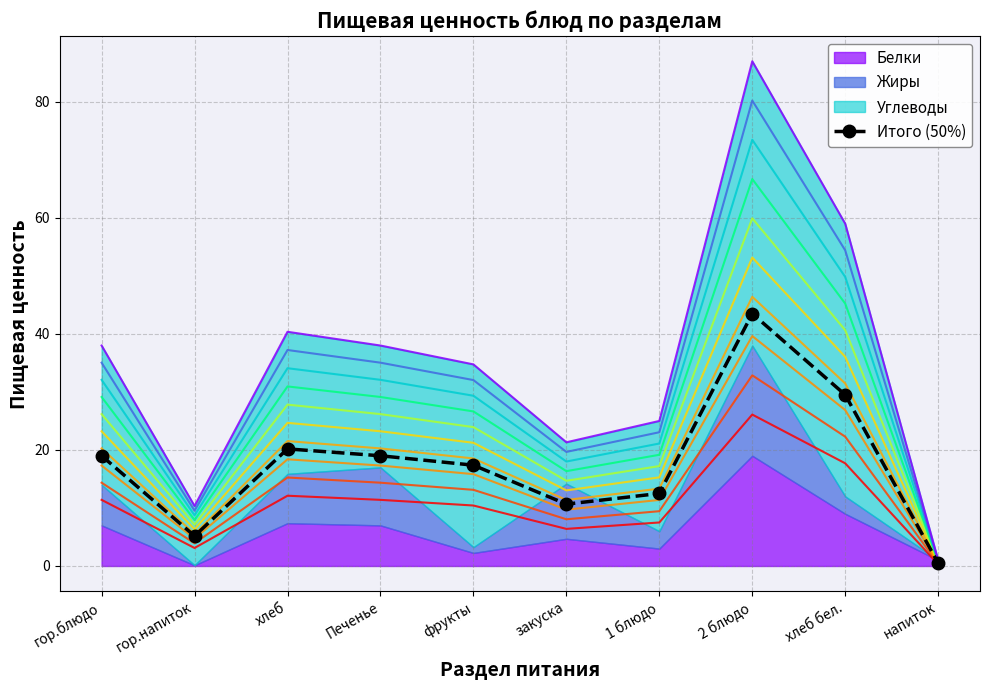

How many lines are shown in the chart?

1